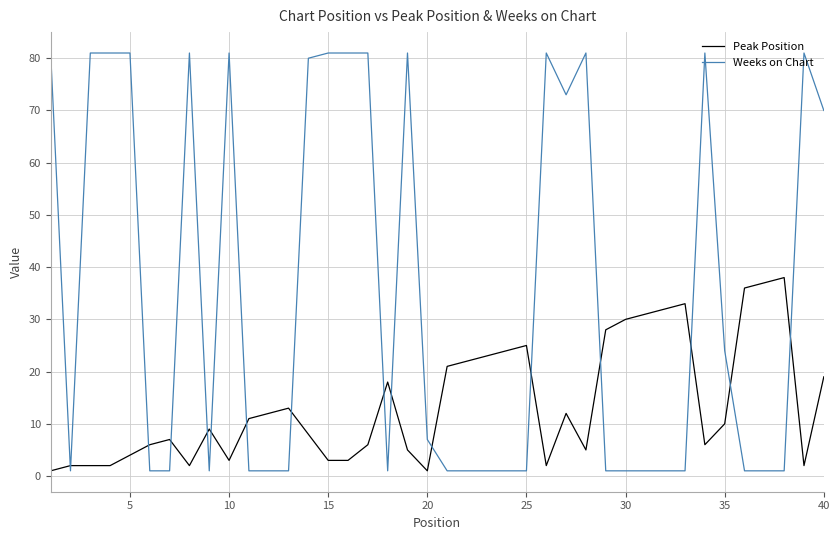

Rank the series by their average value, from highest to lowest.

Weeks on Chart, Peak Position